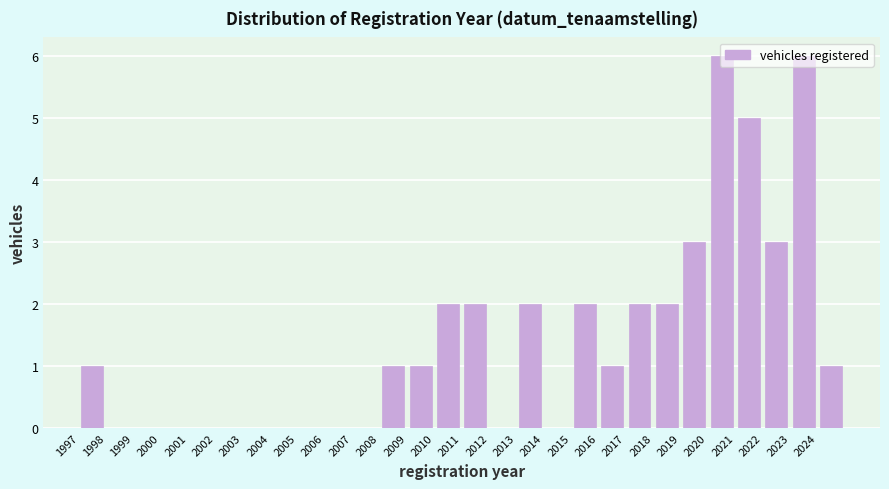

Reading left to right, list every bar in this chart as the range it spans on the x-axis followed by its height. The values are not printed on the chart, so give them approximately, as read against the axis.

1997 to 1998: 1
1998 to 1999: 0
1999 to 2000: 0
2000 to 2001: 0
2001 to 2002: 0
2002 to 2003: 0
2003 to 2004: 0
2004 to 2005: 0
2005 to 2006: 0
2006 to 2007: 0
2007 to 2008: 0
2008 to 2009: 1
2009 to 2010: 1
2010 to 2011: 2
2011 to 2012: 2
2012 to 2013: 0
2013 to 2014: 2
2014 to 2015: 0
2015 to 2016: 2
2016 to 2017: 1
2017 to 2018: 2
2018 to 2019: 2
2019 to 2020: 3
2020 to 2021: 6
2021 to 2022: 5
2022 to 2023: 3
2023 to 2024: 6
2024 to 2025: 1